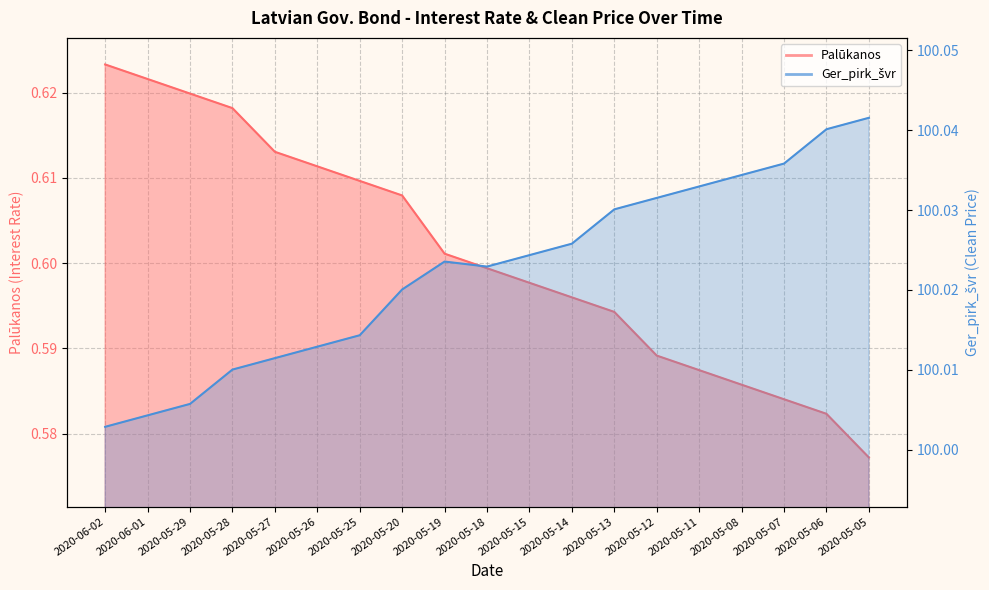

What is the value of the Ger_pirk_švr point at the 19th from the left?

100.0